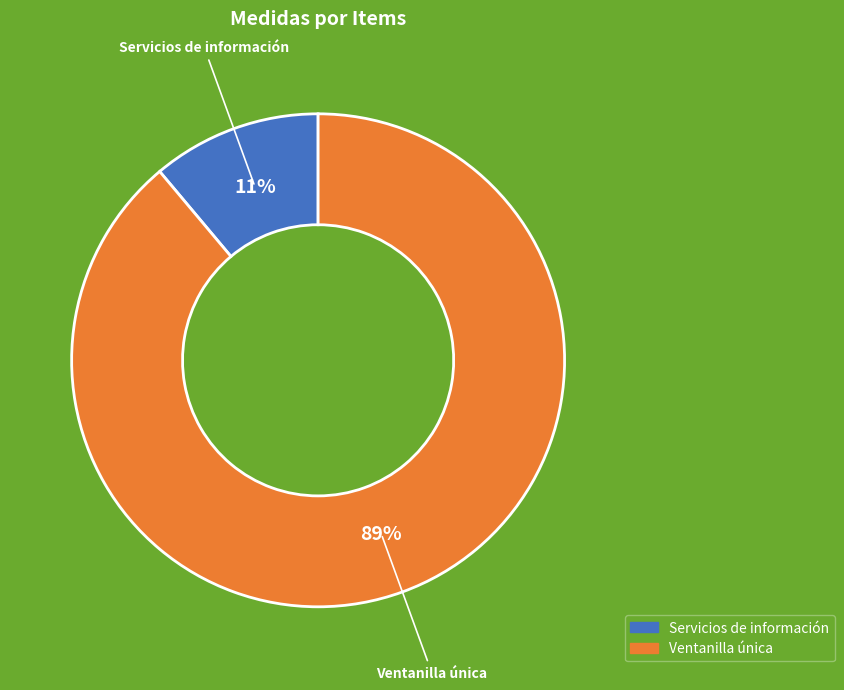

To the nearest percent, what is the average slice percentage?

50%